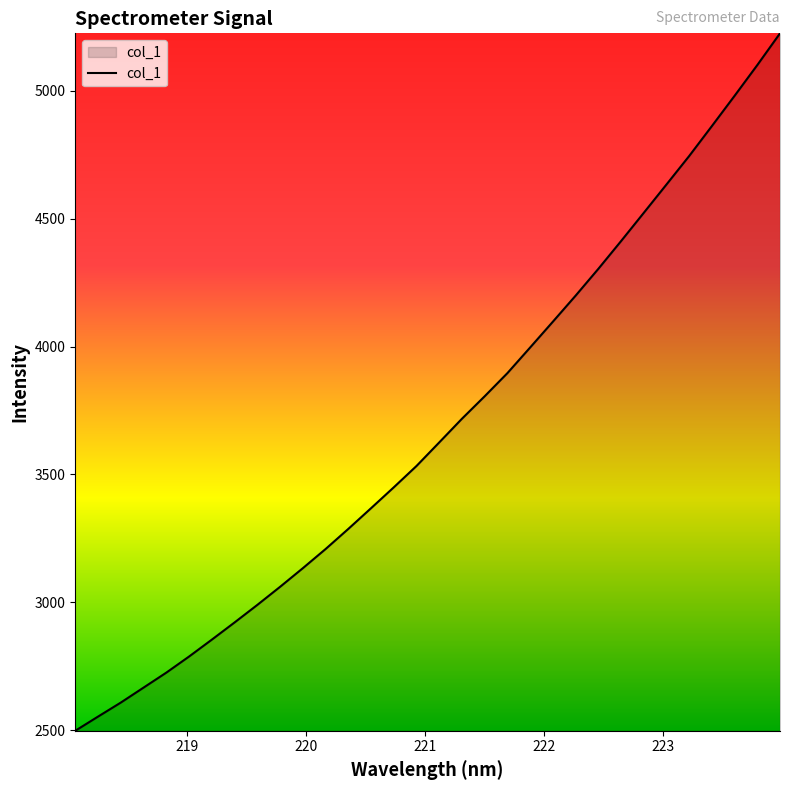

What is the difference between the maximum and minimum values?

2728.2